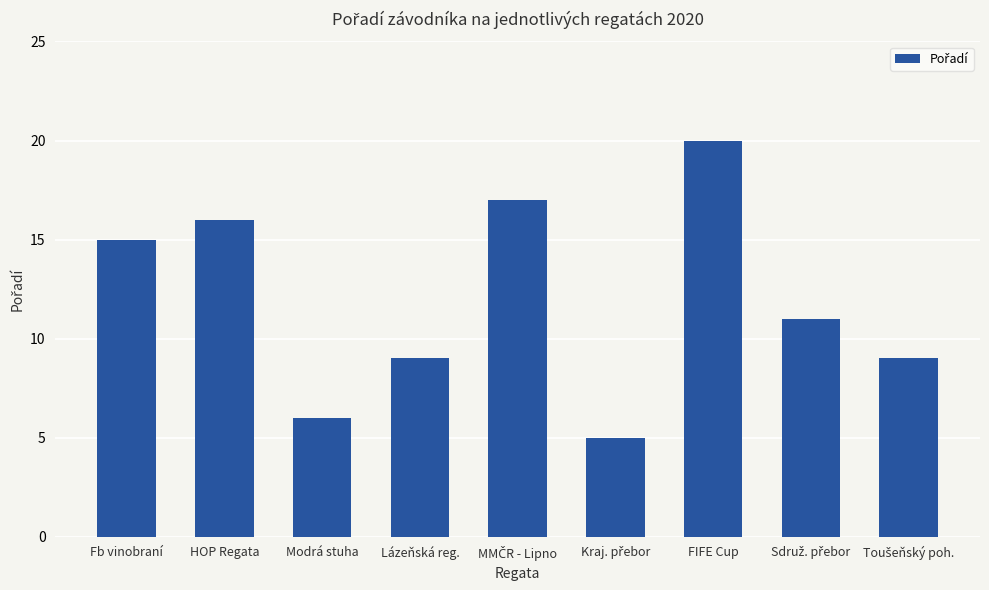

What is the change in value from Fb vinobraní to Lázeňská reg.?

-6